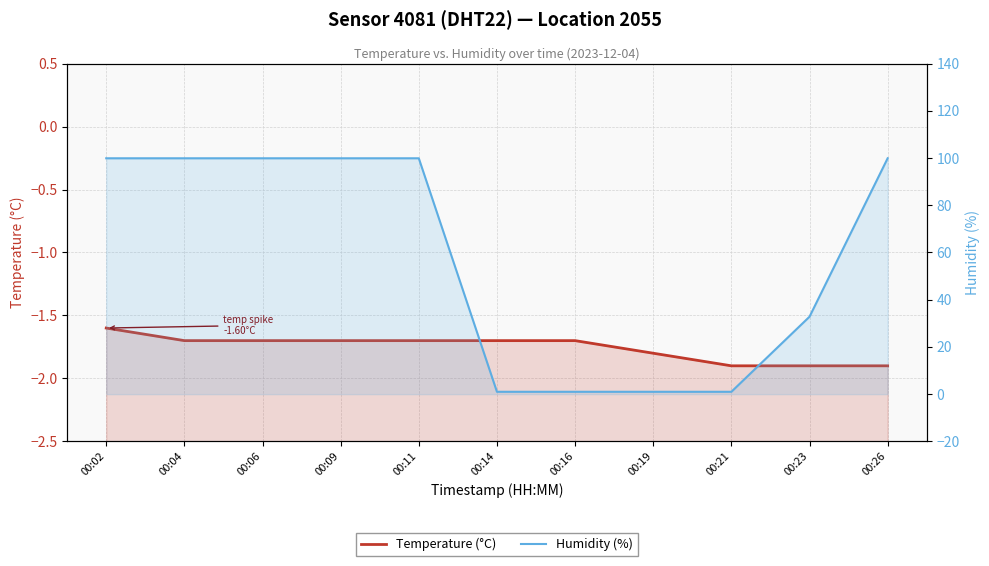

Which series has the largest range (max minus min)?

Humidity (%)